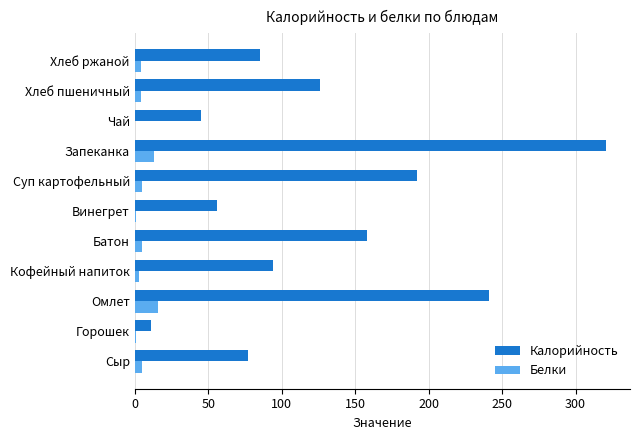

Which series has the largest total across all categories?

Калорийность